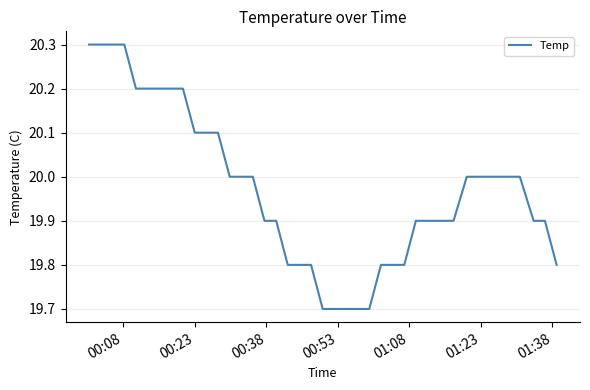

What is the difference between the maximum and minimum values?

0.6